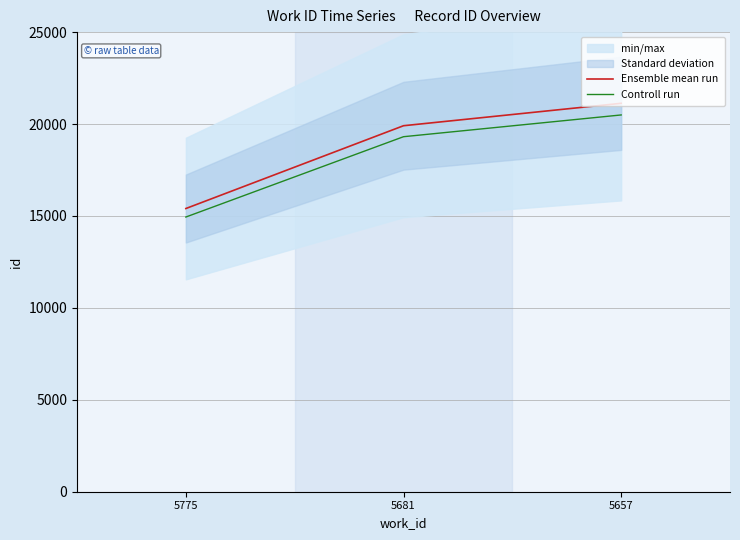

Rank the series by their average value, from lowest to highest.

Controll run, Ensemble mean run